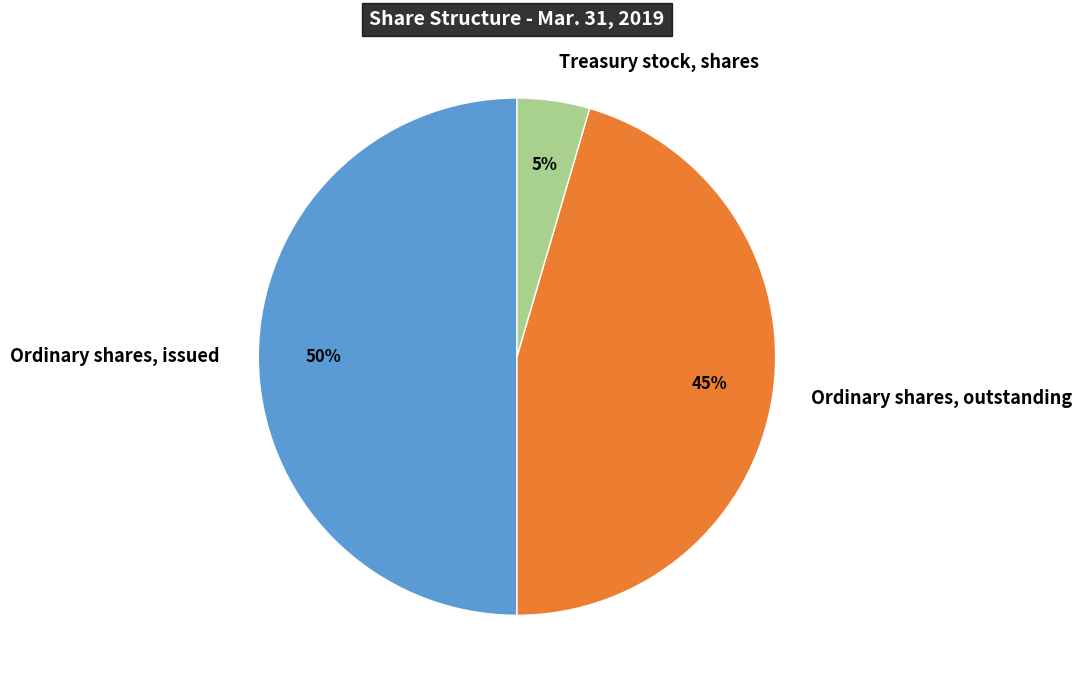

What percentage is the Ordinary shares, outstanding slice, to the nearest percent?

45%